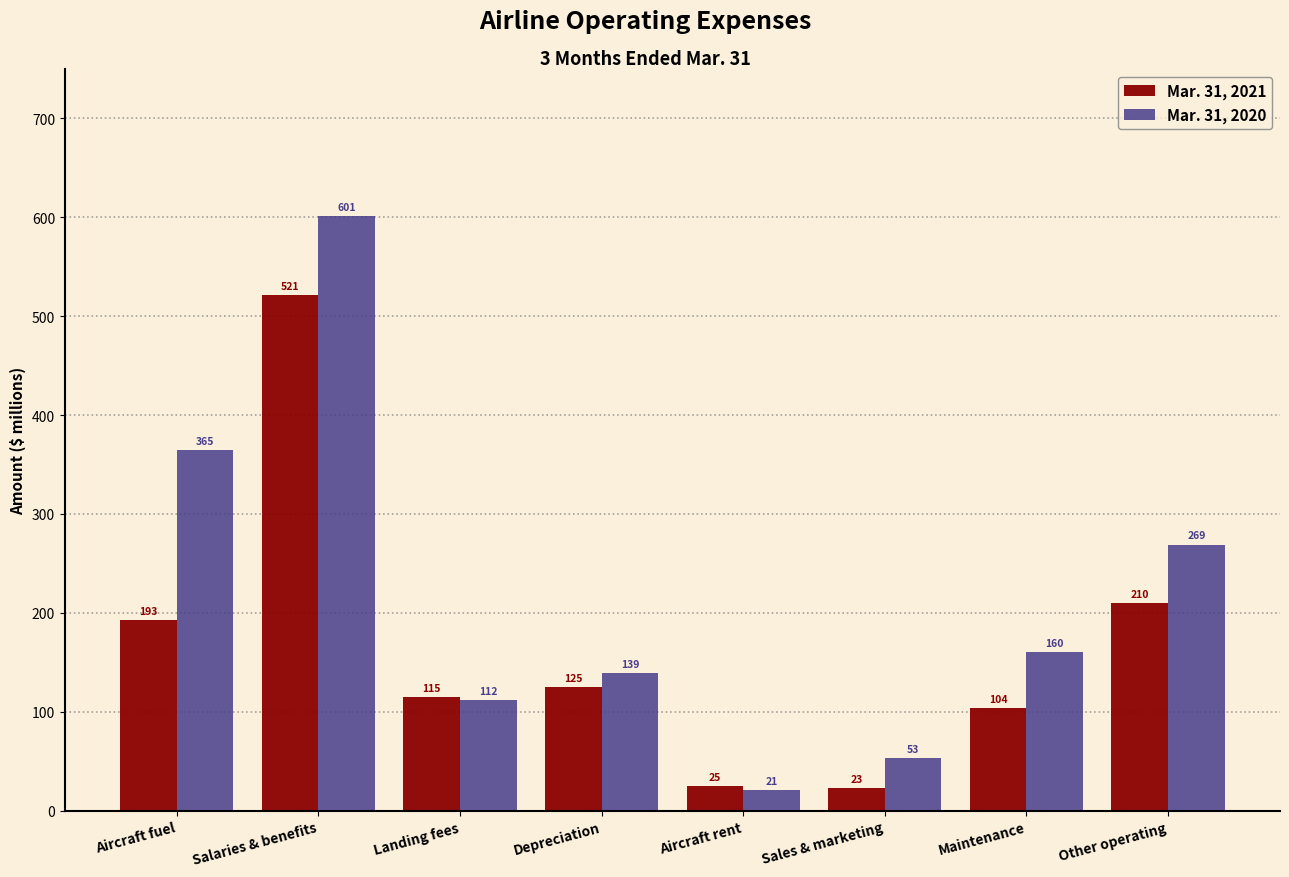

Reading left to right, what are all the values shown in this chart?

Mar. 31, 2021: Aircraft fuel=193	Salaries & benefits=521	Landing fees=115	Depreciation=125	Aircraft rent=25	Sales & marketing=23	Maintenance=104	Other operating=210
Mar. 31, 2020: Aircraft fuel=365	Salaries & benefits=601	Landing fees=112	Depreciation=139	Aircraft rent=21	Sales & marketing=53	Maintenance=160	Other operating=269